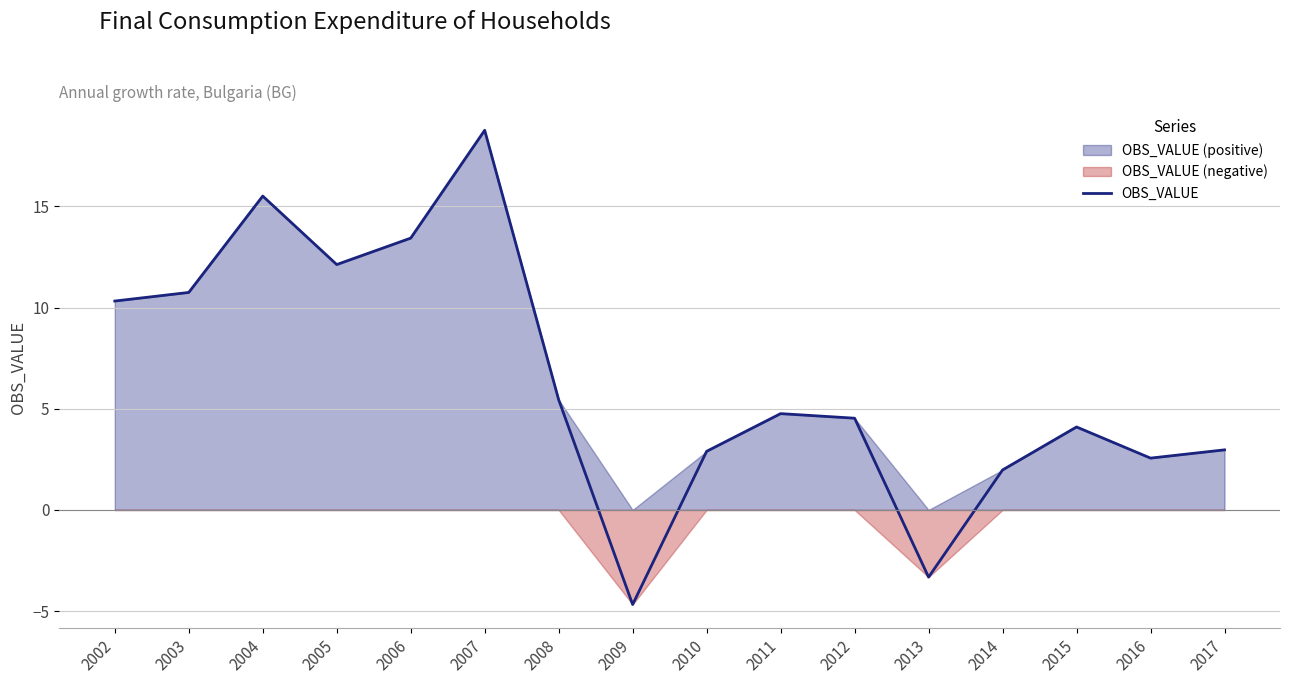

At which category does the data reach its first local valley?

2005